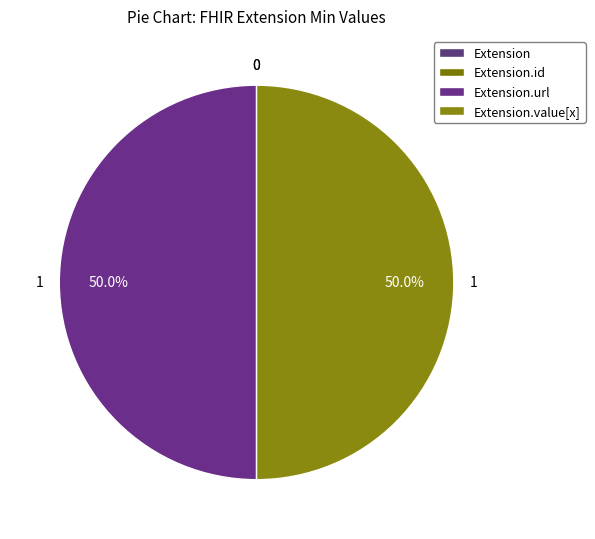

Count the number of slices in the pie.

4